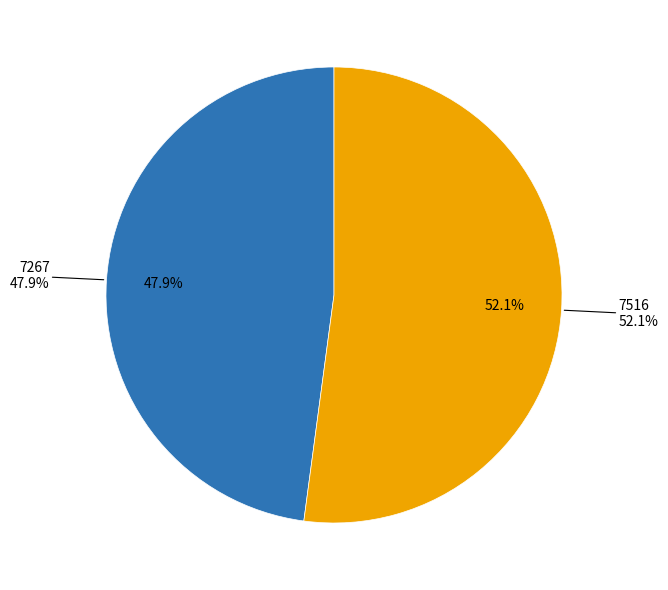

To the nearest percent, what is the difference between the 7267 and 7516 slice percentages?

4%